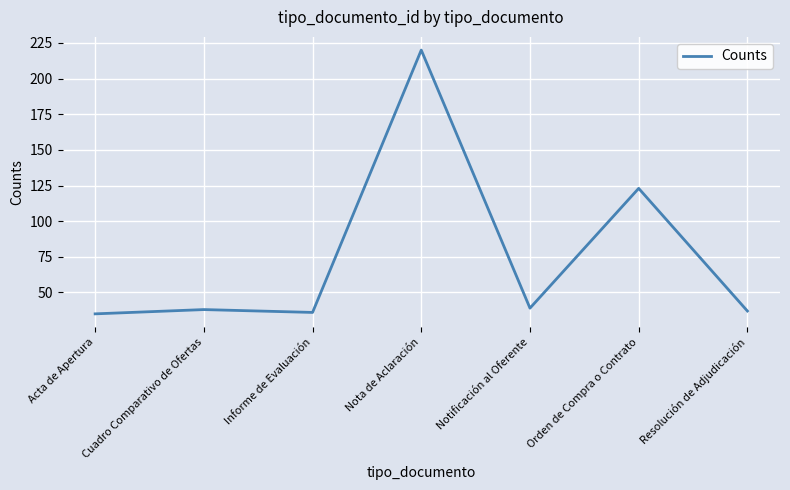

How many lines are shown in the chart?

1